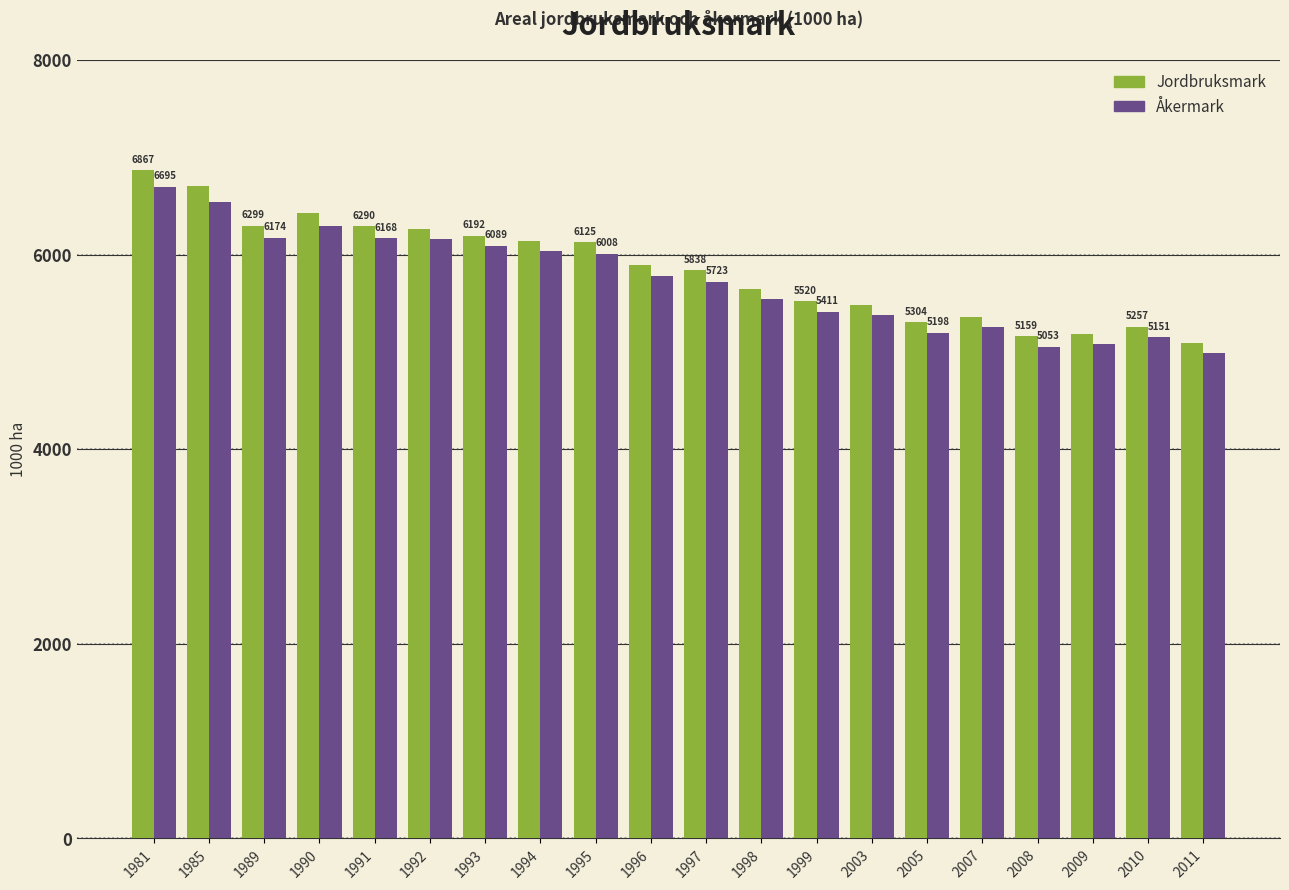

Where does the Jordbruksmark series first go above 5896?

1981